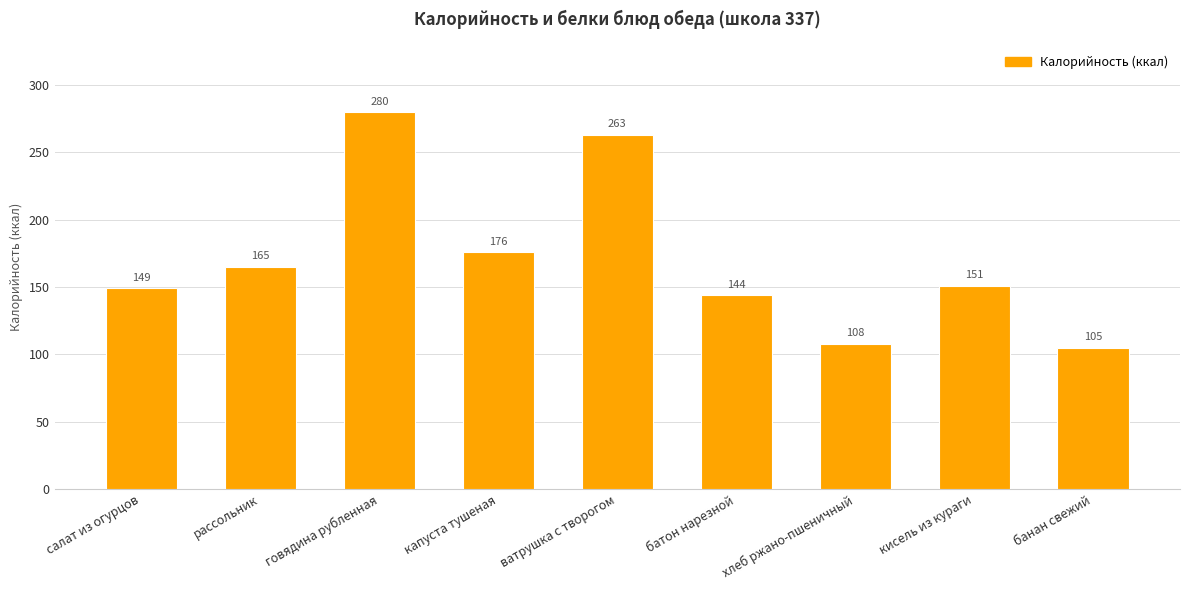

Between кисель из кураги and капуста тушеная, which is larger?

капуста тушеная